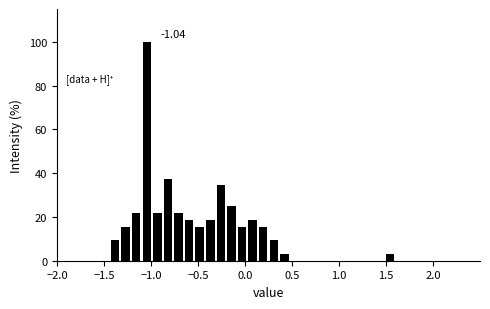

Read against the x-axis, roughly where is the centre of the tallest bar?

-1.05